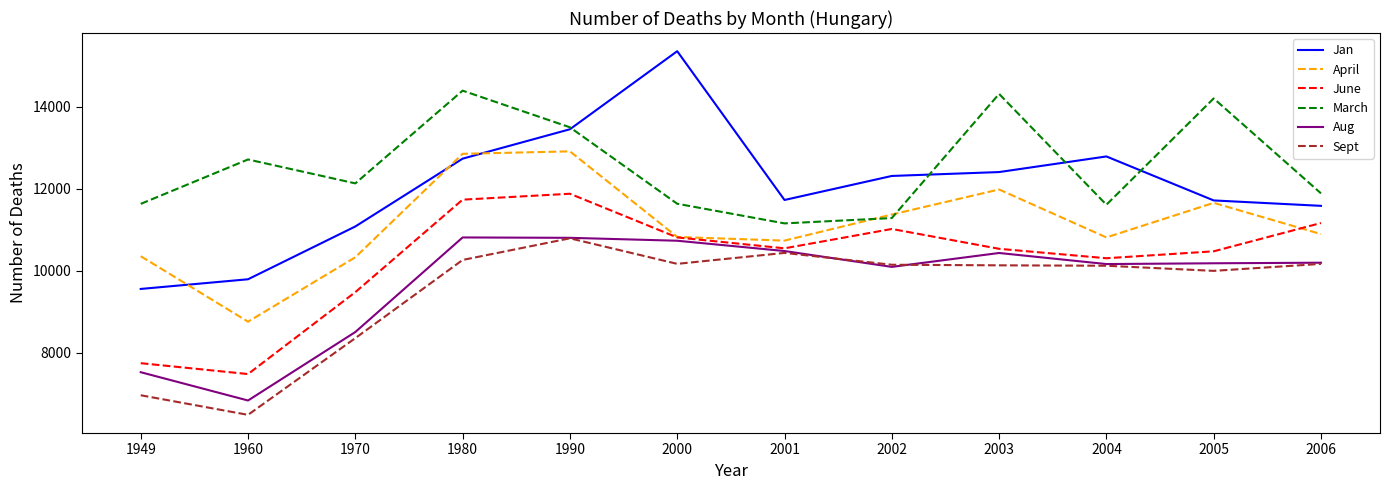

Is it true that Aug equals 6830 at 1960?

True